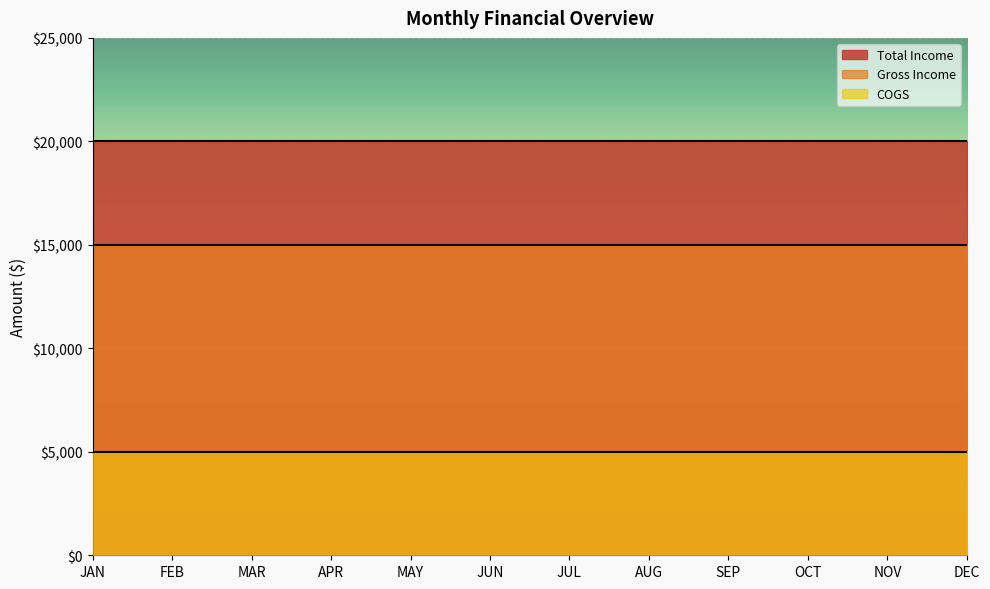

Which series has the largest total across all categories?

Total Income